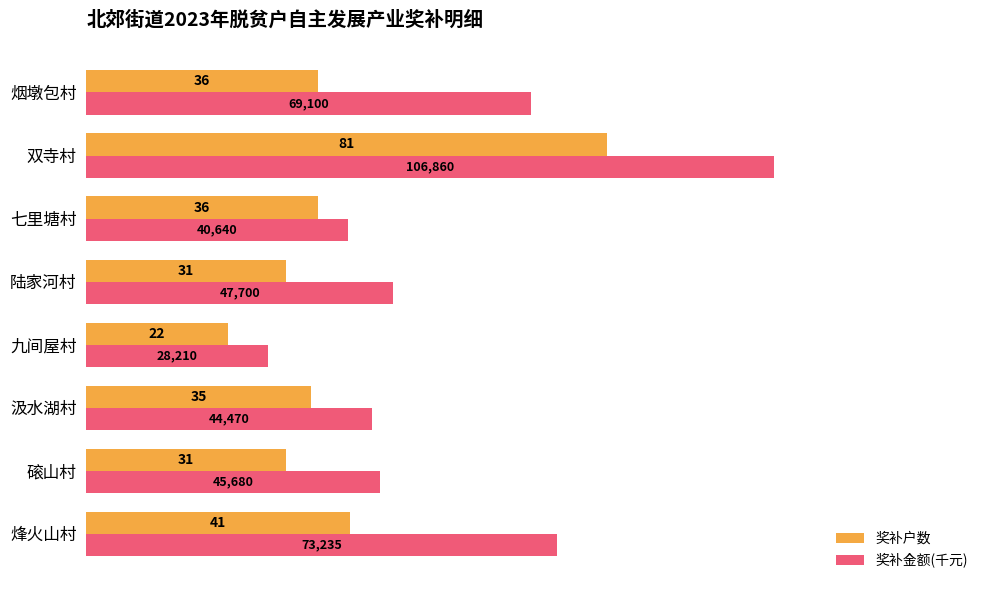

What are all the series names shown in the legend?

奖补户数, 奖补金额(千元)